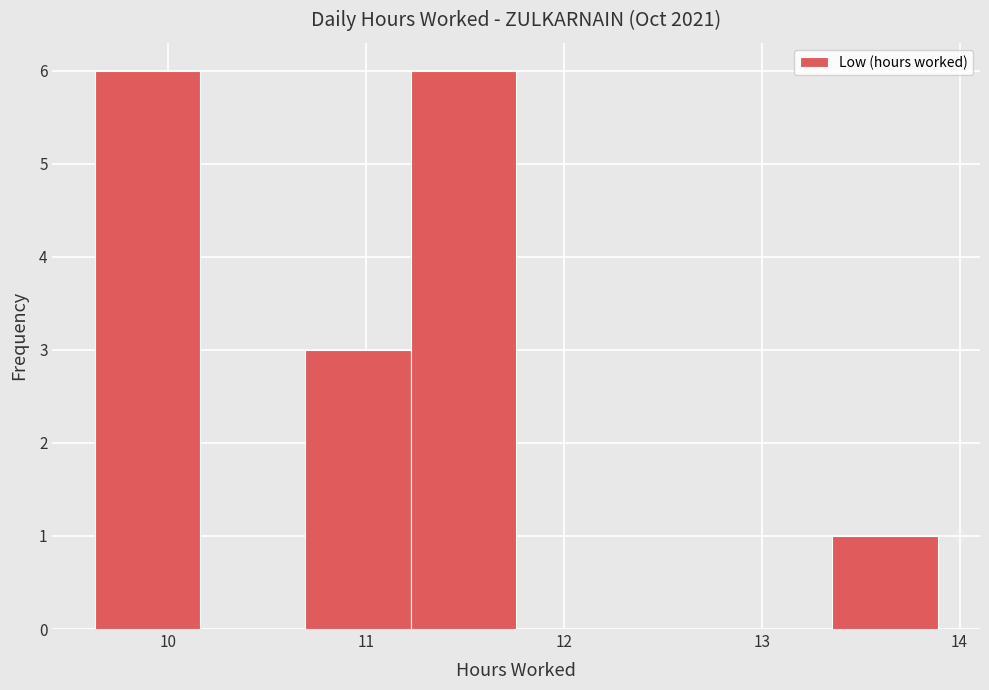

Reading left to right, transcribe this chart: for each bar, give the range it covers on the x-axis and its height. Neither the bar edges nor the heights are printed on the chart, so give them approximately, as read against the axes.

9.6 to 10.2: 6
10.2 to 10.7: 0
10.7 to 11.2: 3
11.2 to 11.8: 6
11.8 to 12.3: 0
12.3 to 12.8: 0
12.8 to 13.4: 0
13.4 to 13.9: 1